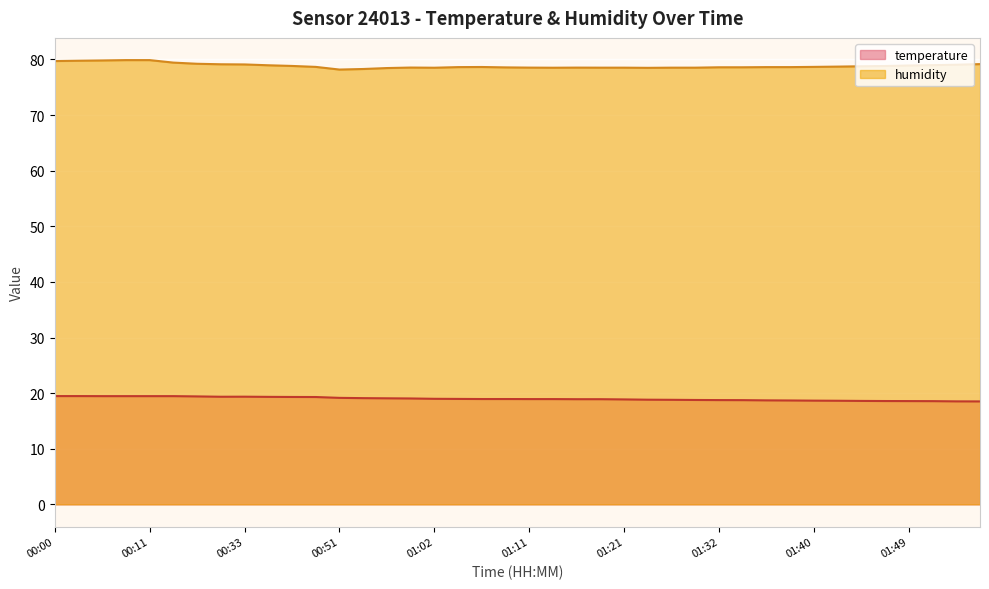

At which label is humidity closest to 79?

01:51